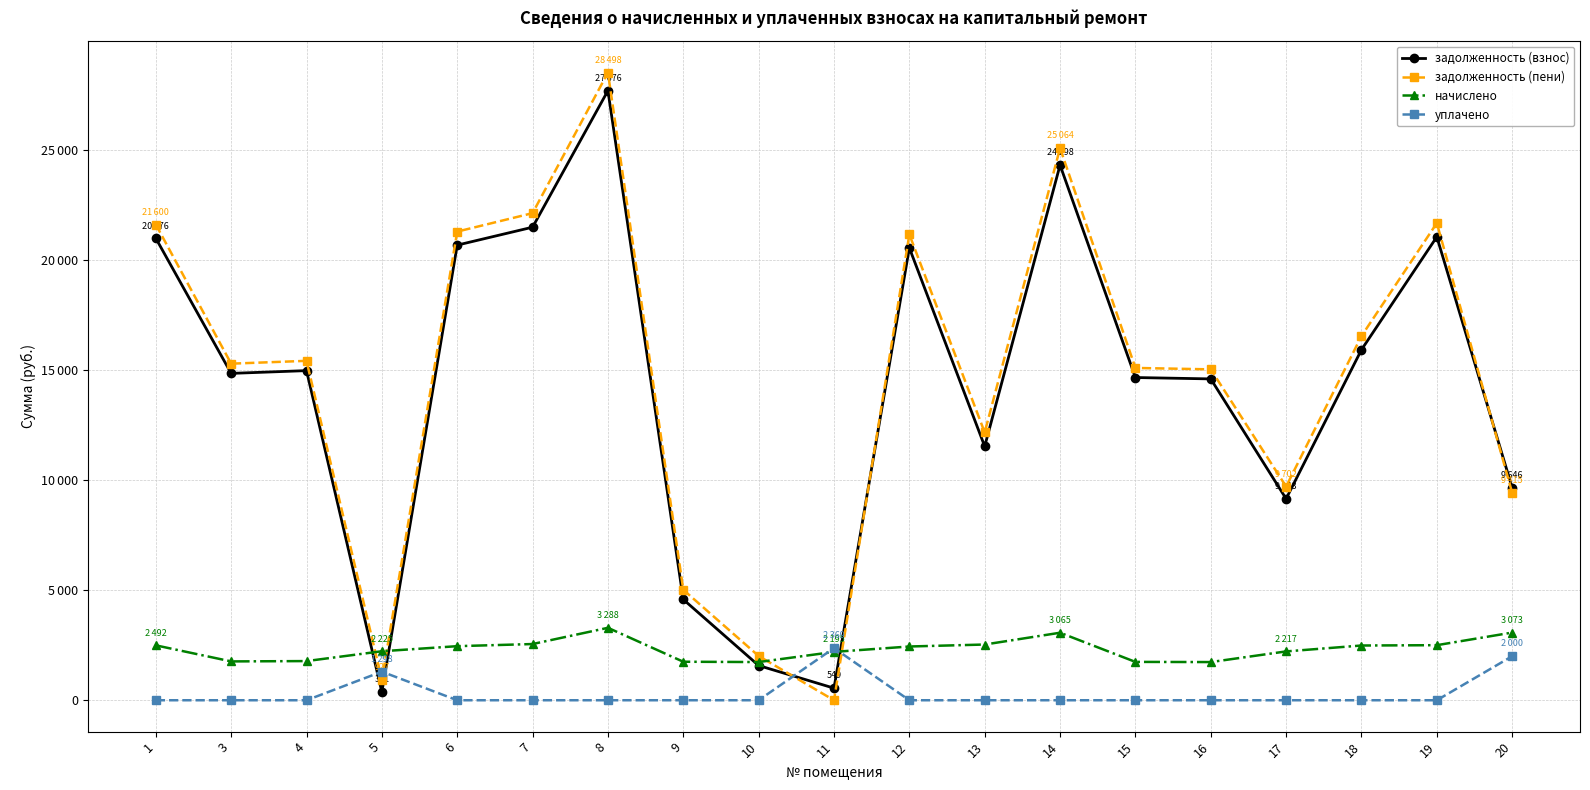

What value does the задолженность (пени) series have at 9?

5013.7